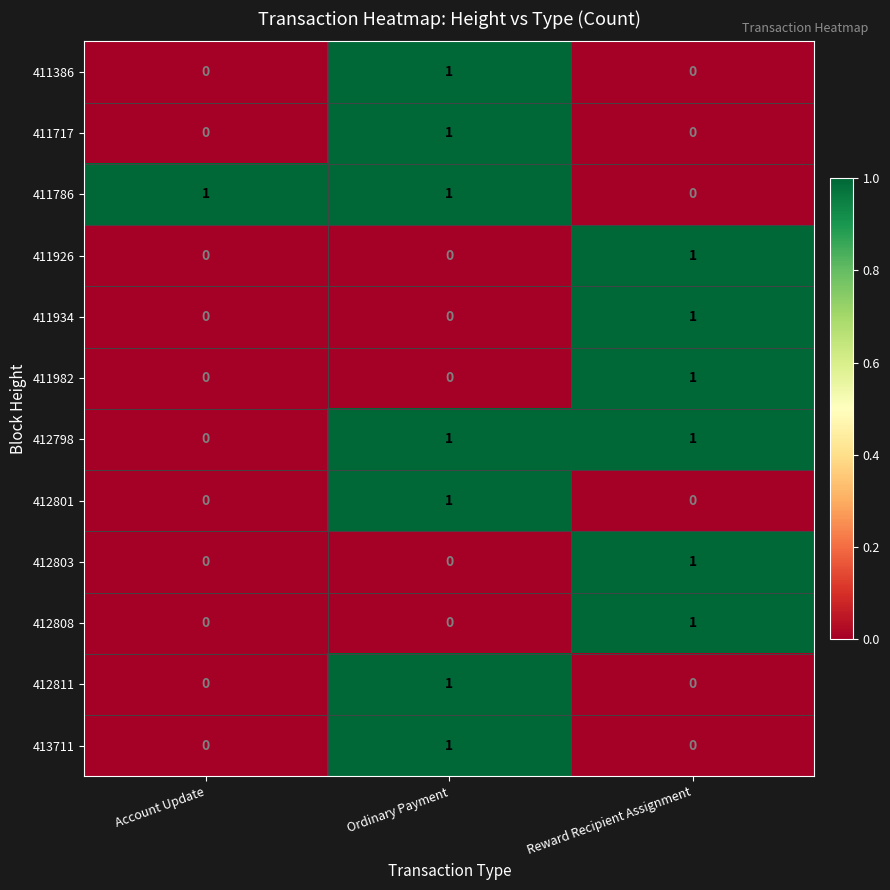

At how many categories does at least one series exceed 0?

3